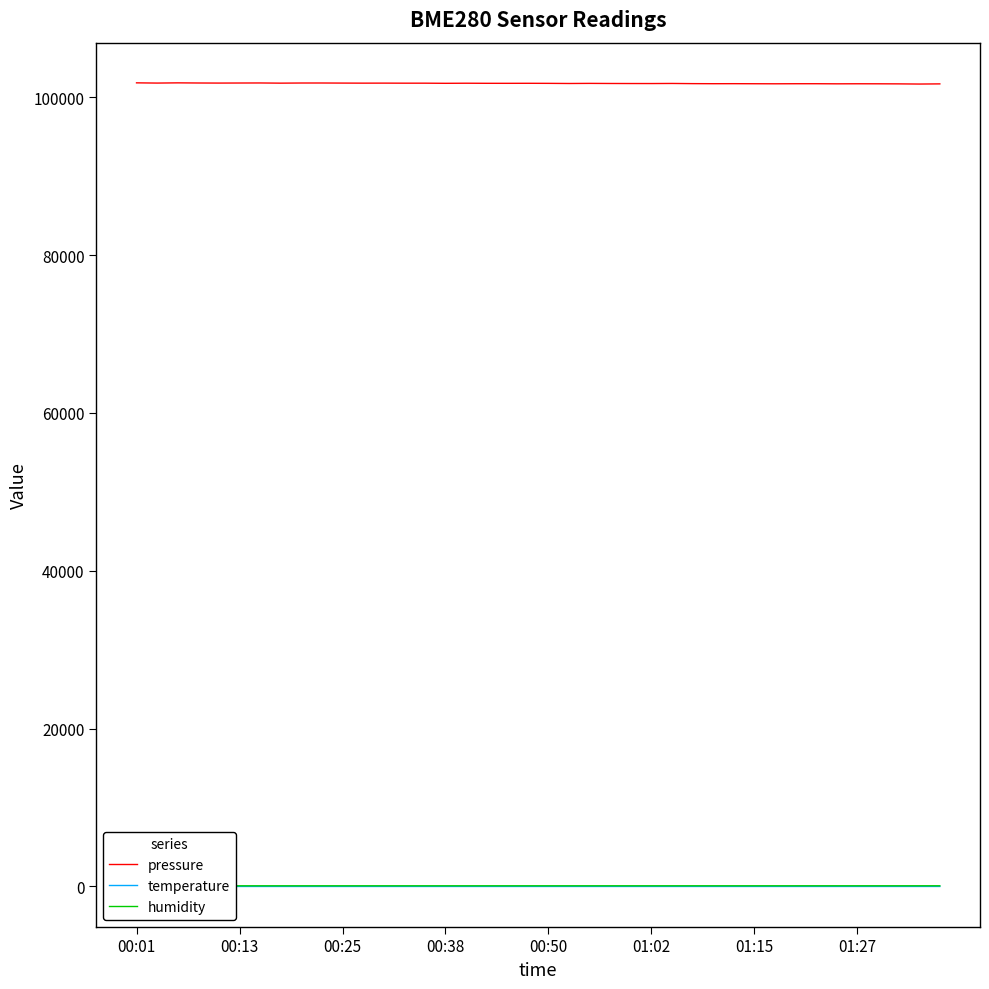

What are all the series names shown in the legend?

pressure, temperature, humidity